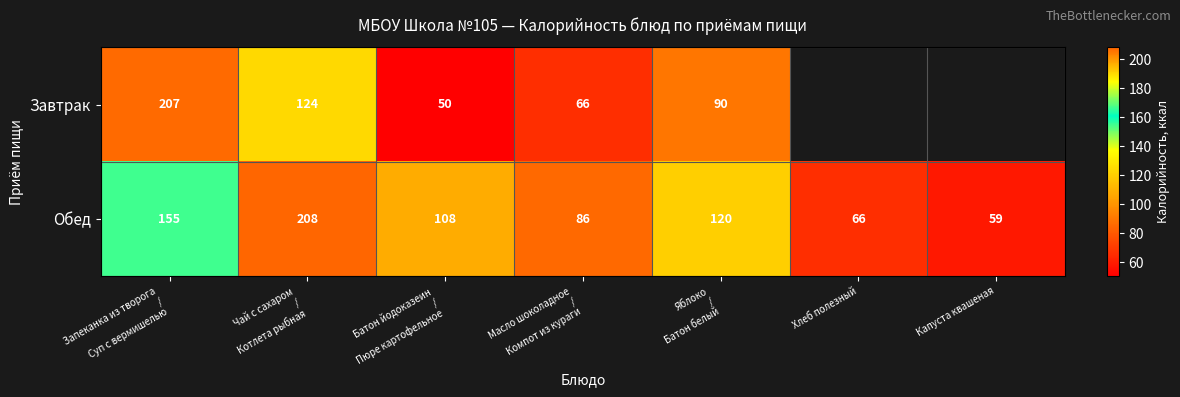

At which category is the sum across all series the highest?

Запеканка из творога
/
Суп с вермишелью